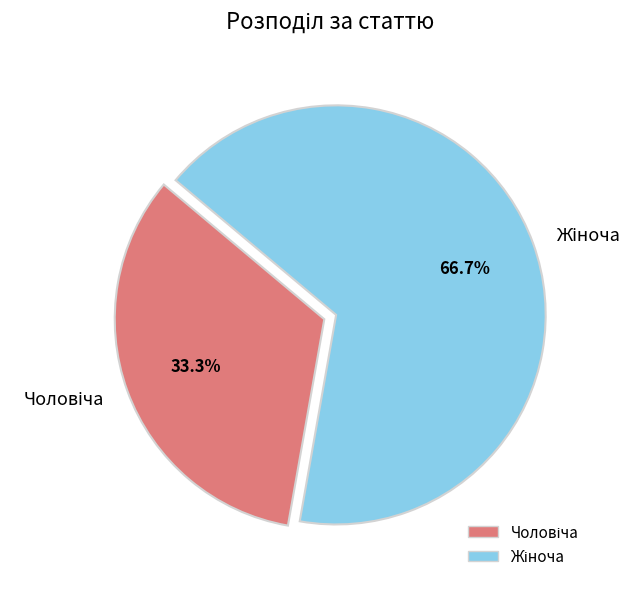

Does any single category account for the majority?

Yes